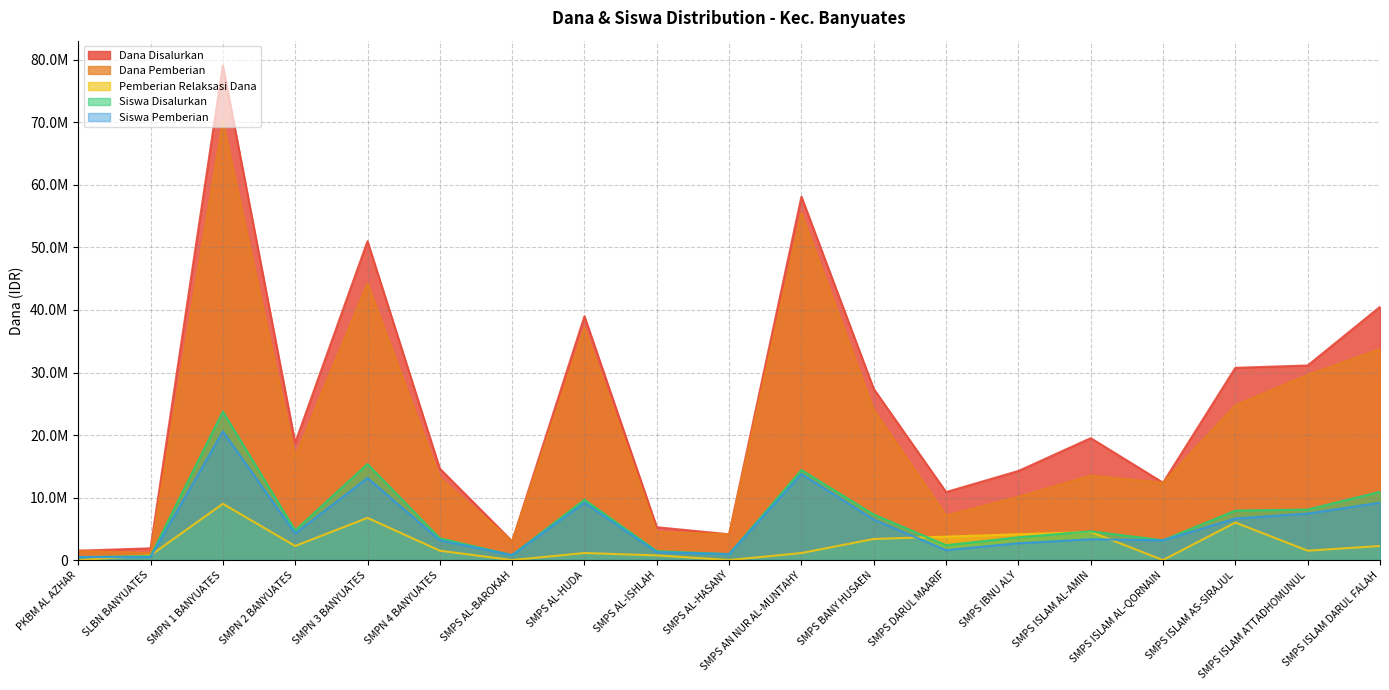

True or false: Dana Disalurkan and Pemberian Relaksasi Dana intersect in this chart.

False